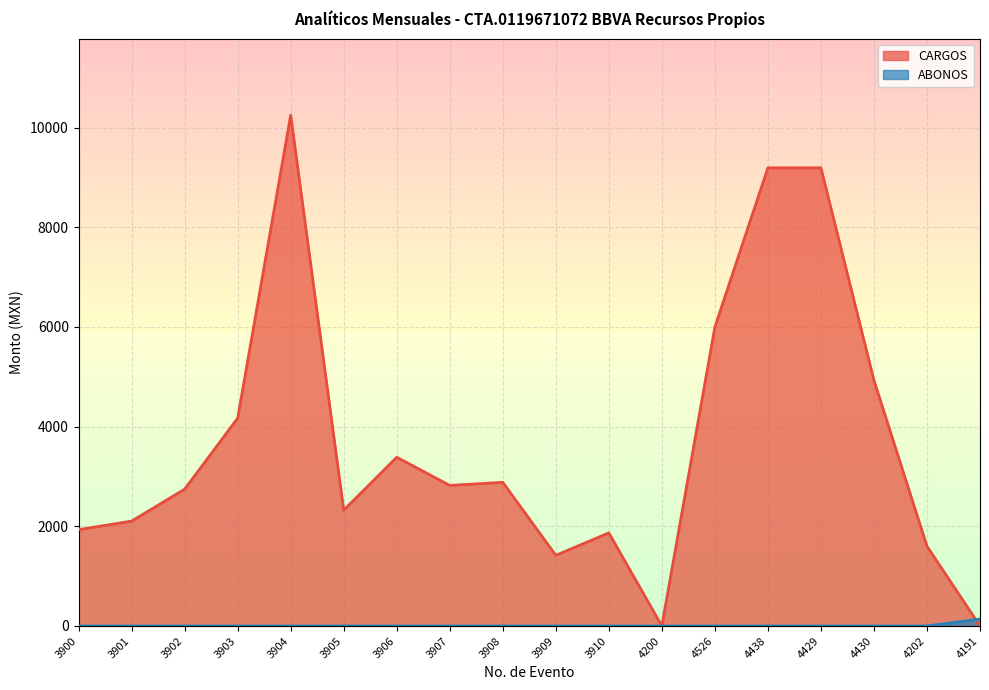

At 3906, list the series in order from smallest to largest.

ABONOS, CARGOS